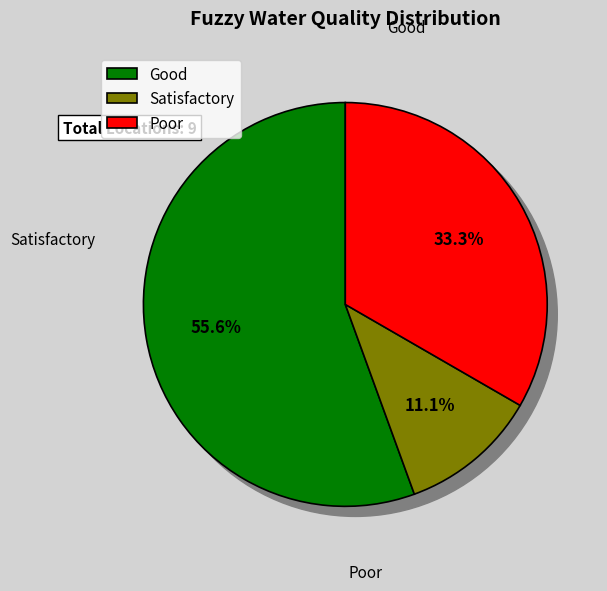

What percentage is NOT represented by Poor?

66.7%